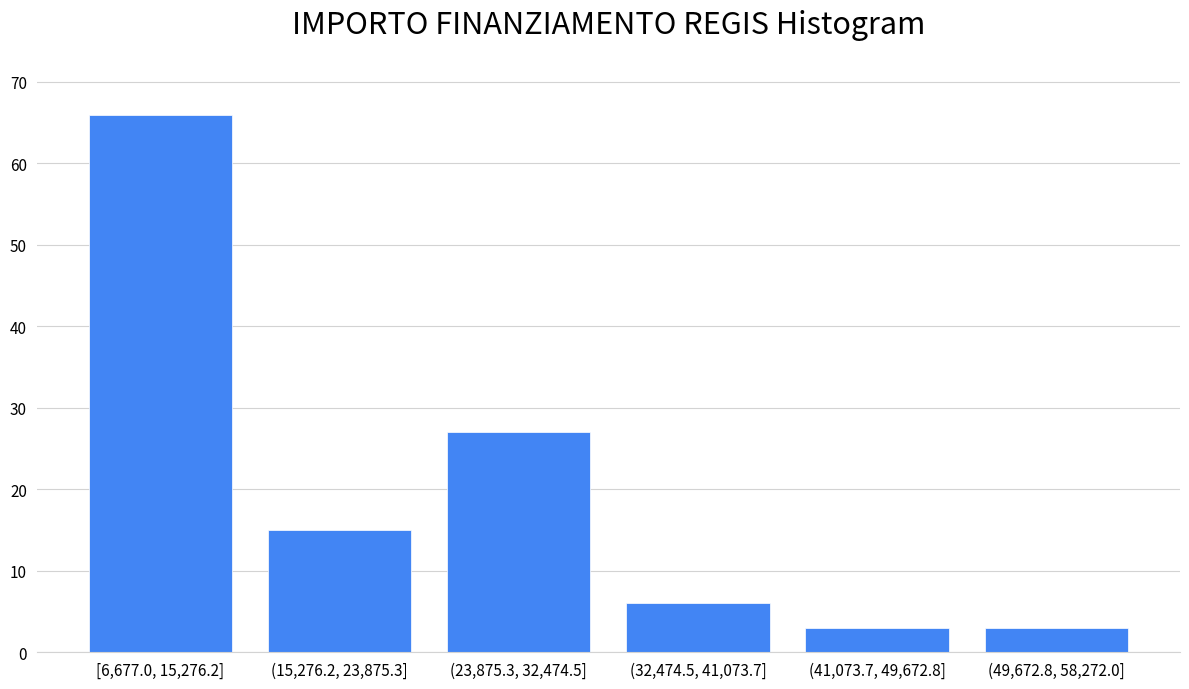

Reading right to left, transcribe all the data shown in this chart.

(49,672.8, 58,272.0]=3	(41,073.7, 49,672.8]=3	(32,474.5, 41,073.7]=6	(23,875.3, 32,474.5]=27	(15,276.2, 23,875.3]=15	[6,677.0, 15,276.2]=66